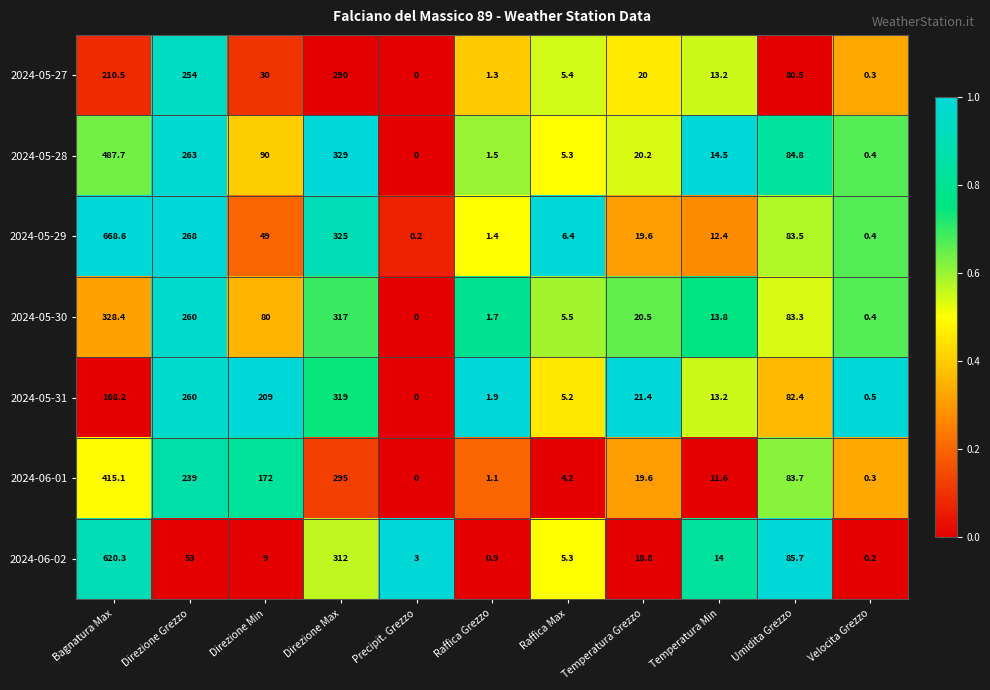

Which series has the largest total across all categories?

2024-05-29